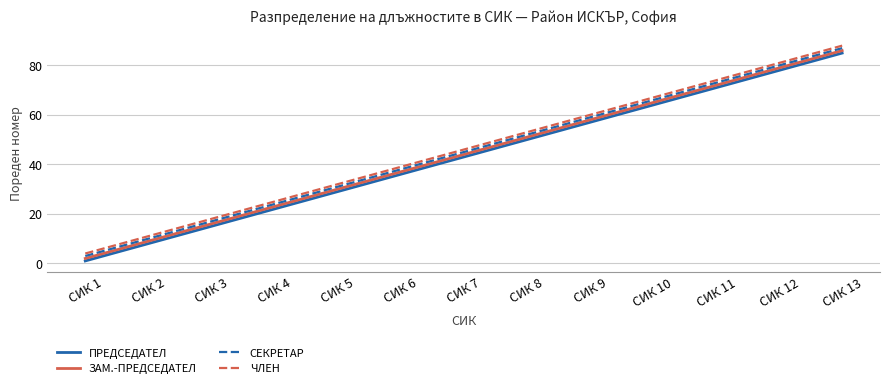

What are all the series names shown in the legend?

ПРЕДСЕДАТЕЛ, ЗАМ.-ПРЕДСЕДАТЕЛ, СЕКРЕТАР, ЧЛЕН